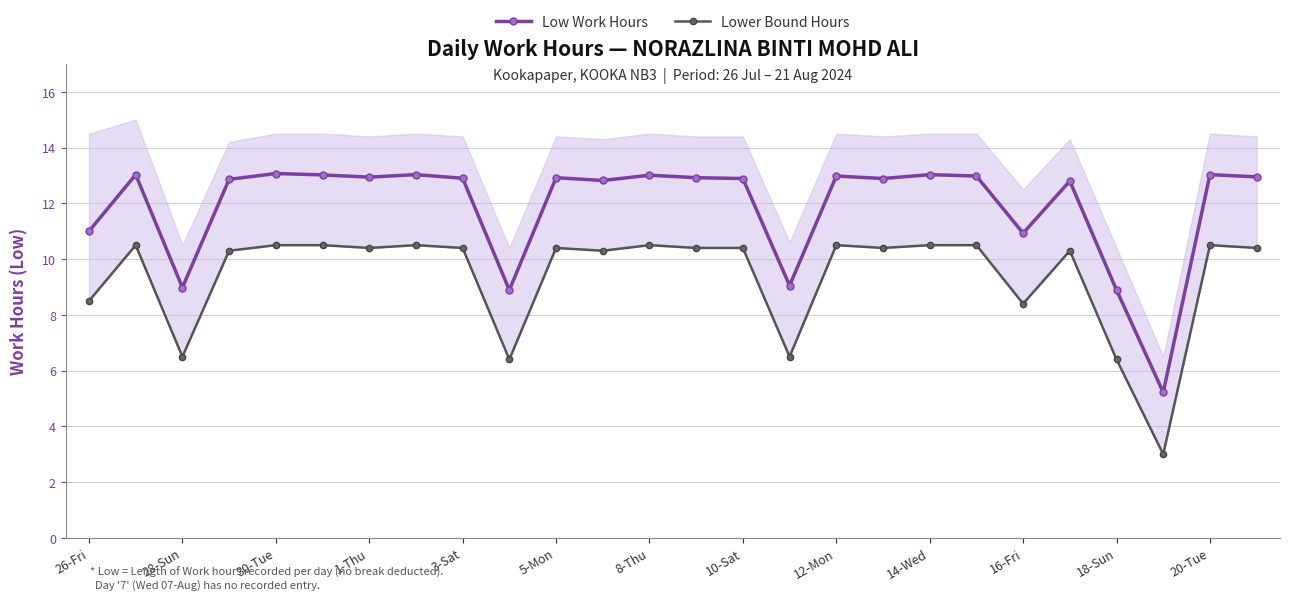

List the series in order of their overall mean, lowest first.

Lower Bound Hours, Low Work Hours